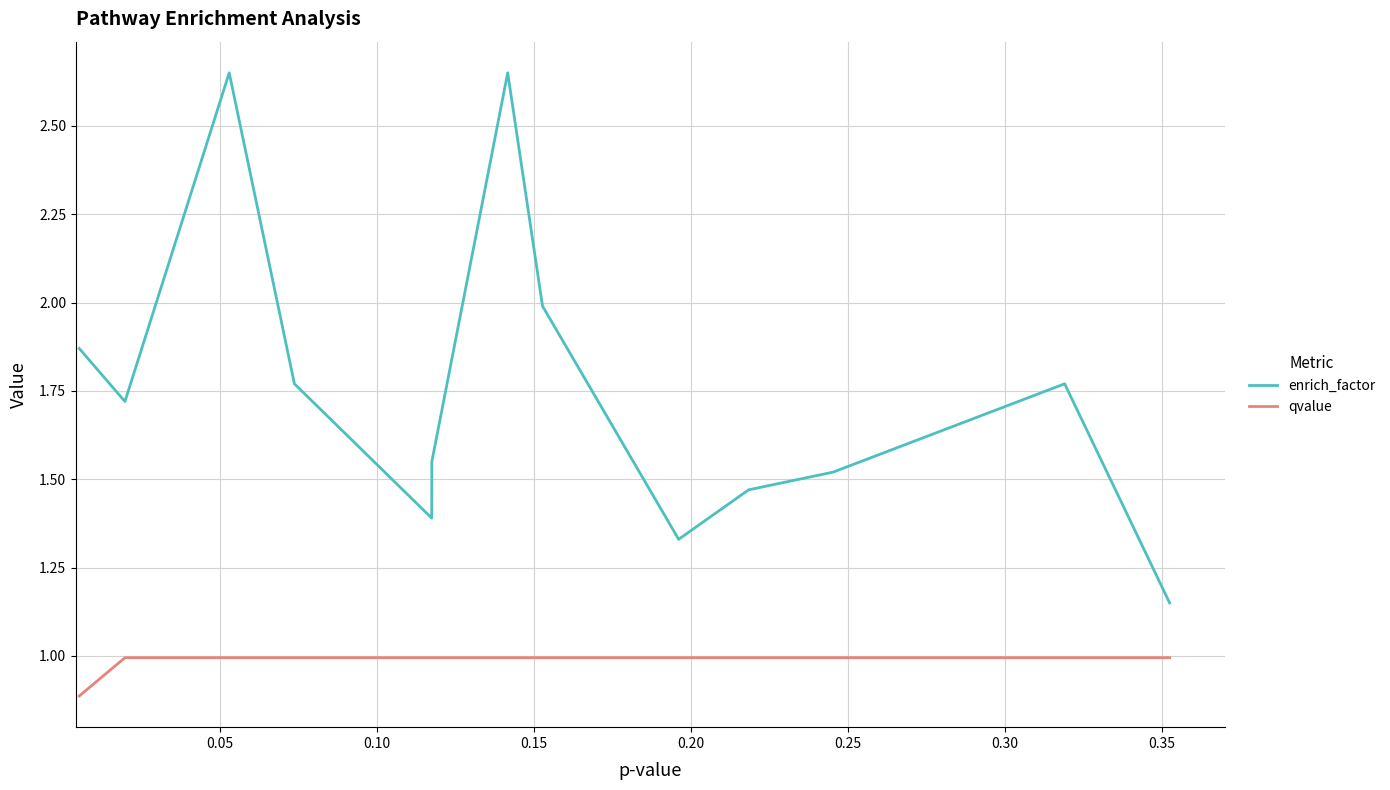

True or false: enrich_factor and qvalue cross at least once.

False